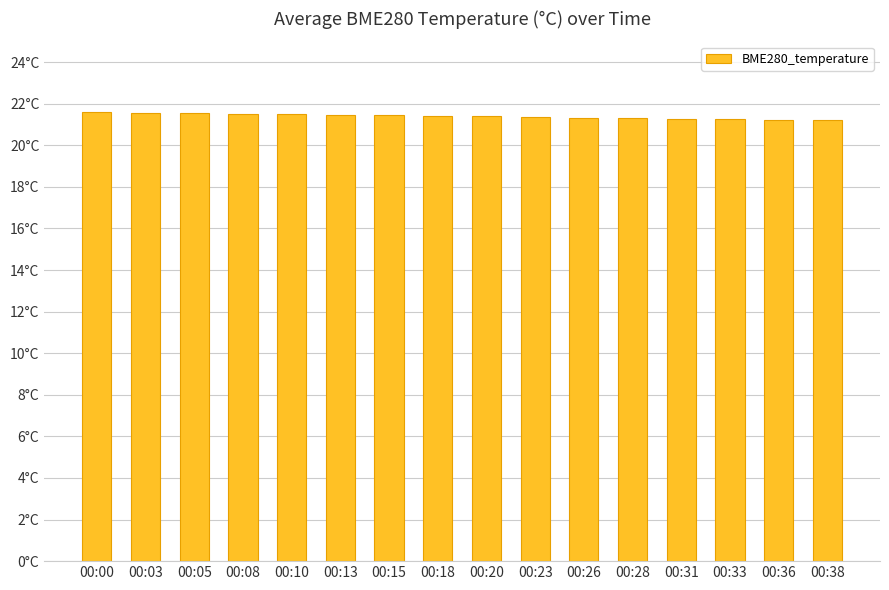

Between 00:15 and 00:33, which is larger?

00:15